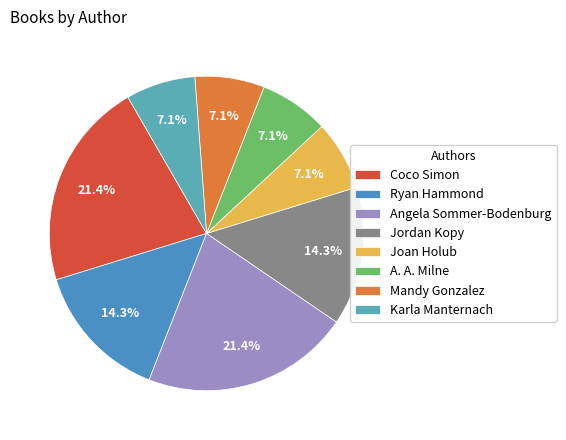

To the nearest percent, what is the combined percentage of Joan Holub and Karla Manternach?

14%